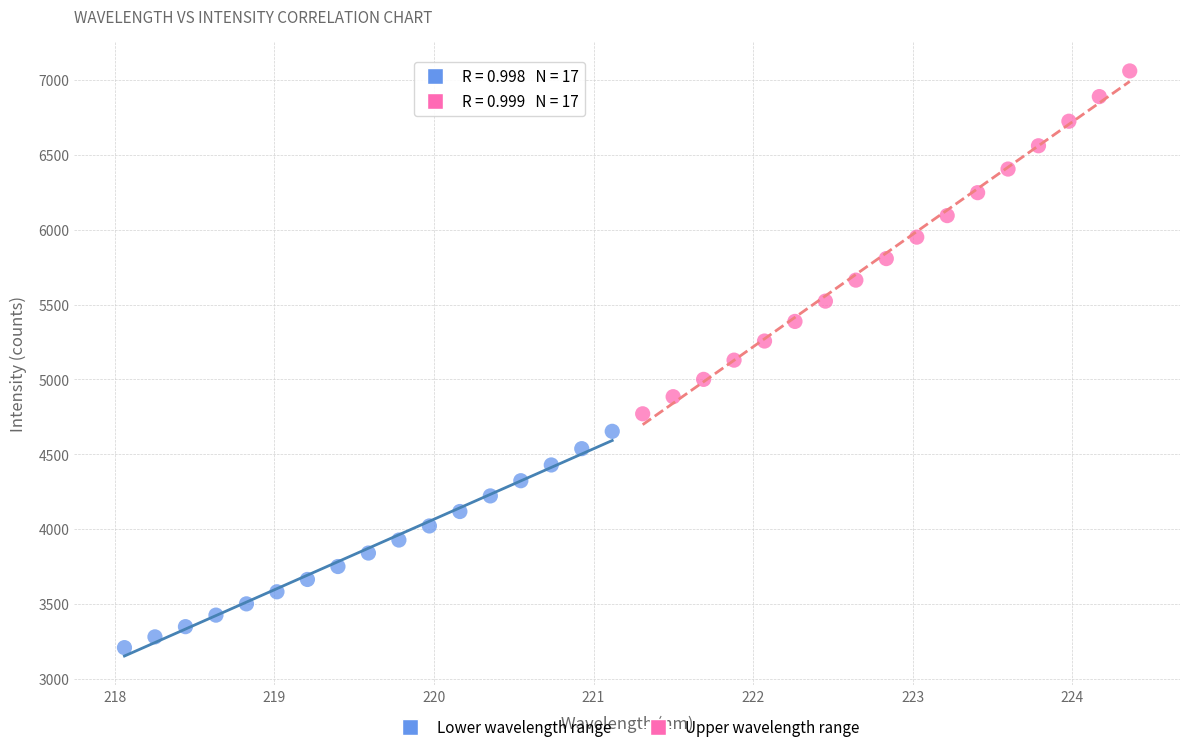

Which series has the largest Y range (max minus min)?

Upper wavelength range